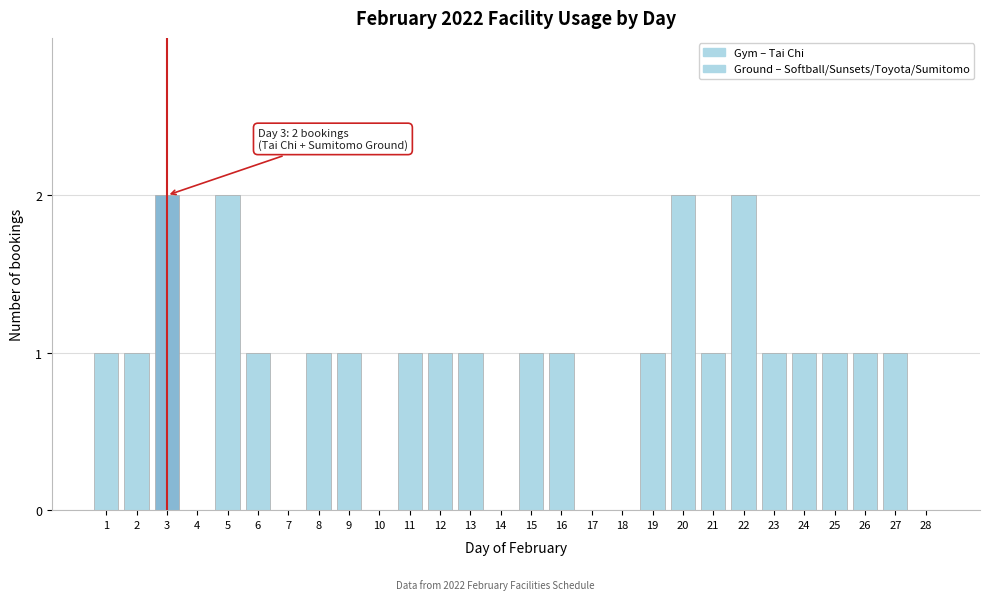

Reading left to right, list all the values displayed in this chart.

1=1	2=1	3=2	4=0	5=2	6=1	7=0	8=1	9=1	10=0	11=1	12=1	13=1	14=0	15=1	16=1	17=0	18=0	19=1	20=2	21=1	22=2	23=1	24=1	25=1	26=1	27=1	28=0